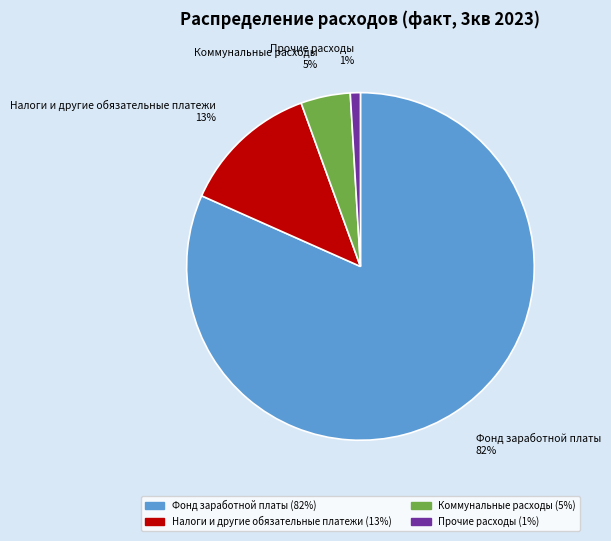

Combined, do Налоги и другие обязательные платежи and Фонд заработной платы account for over 50%?

Yes